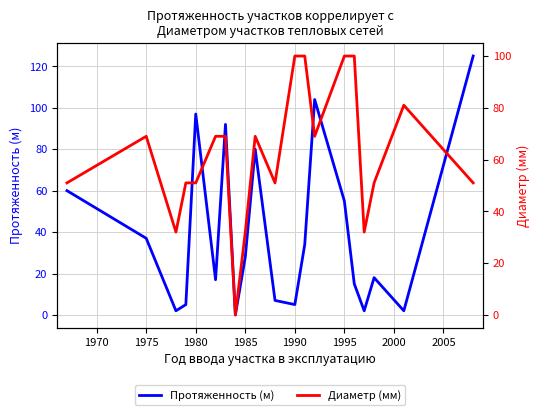

What is the value of the Диаметр (мм) point at the 1st from the left?

51